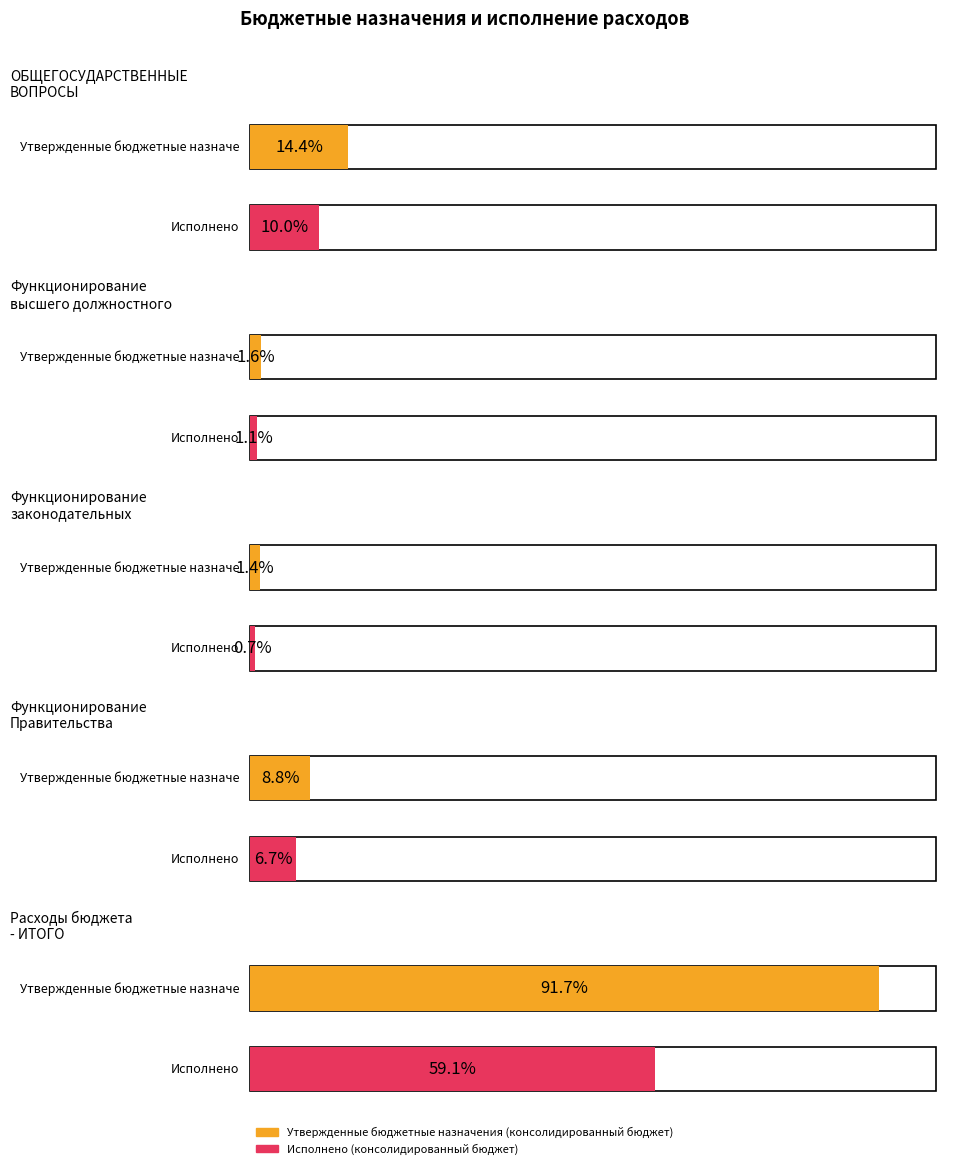

How many series are shown in this chart?

2